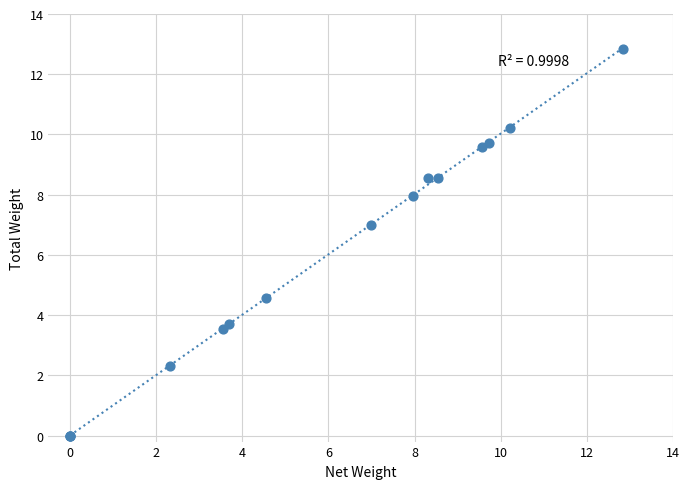

What Y value in the scatter plot is closest to 6?

7.0